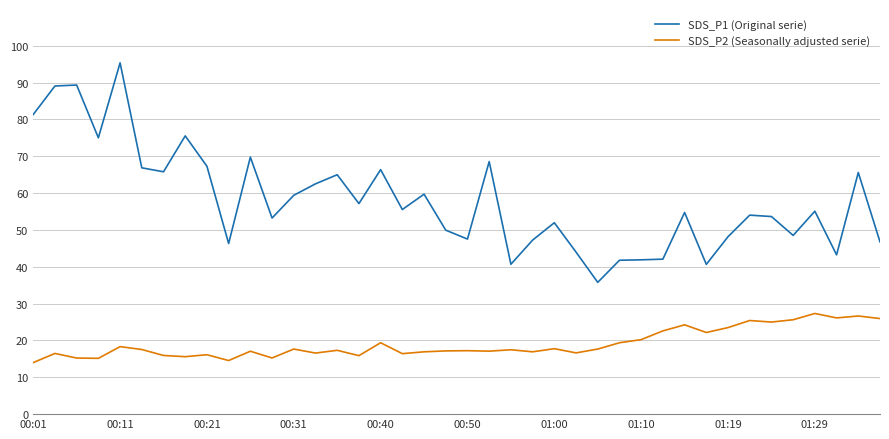

Does the chart display data point markers on the line(s)?

No